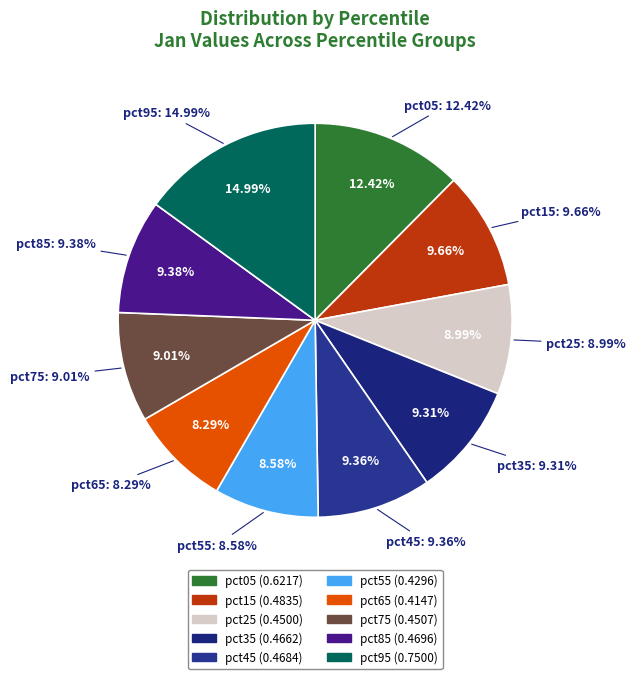

To the nearest percent, what is the difference between the largest and smallest slice percentages?

7%